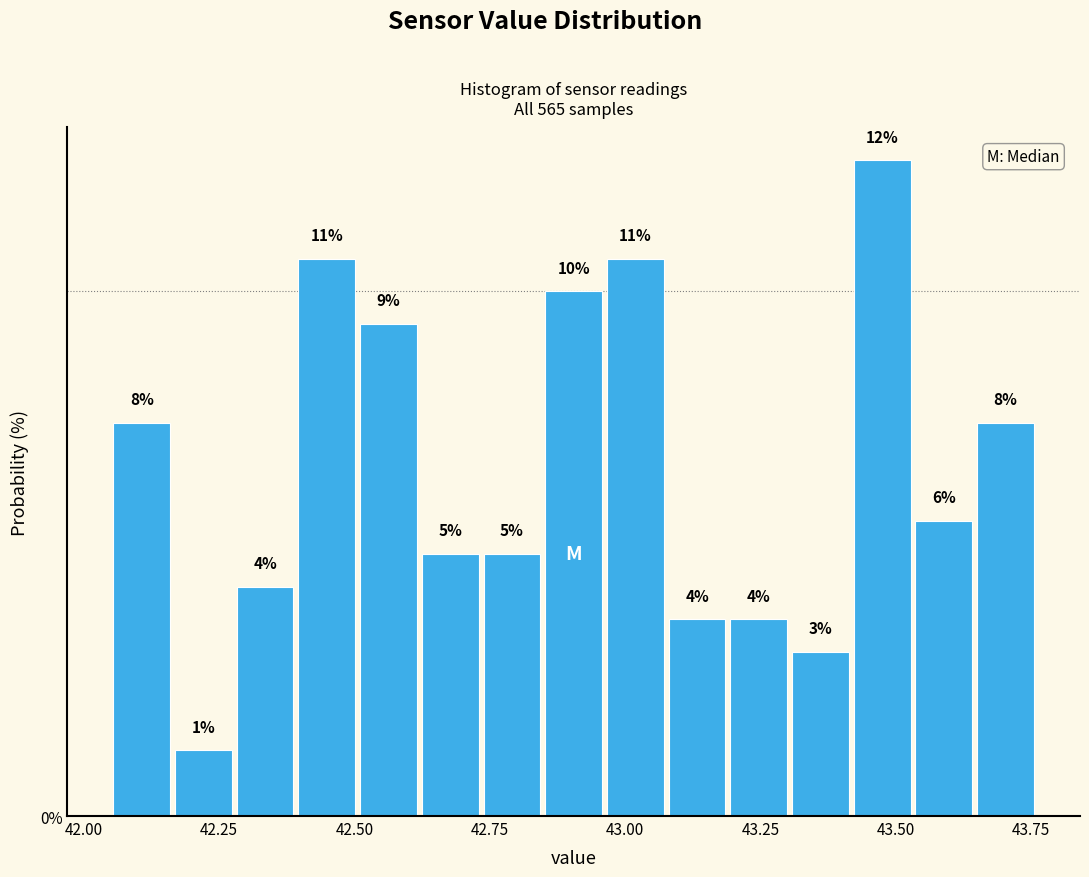

Around what value on the x-axis is the tallest bar? Give the approximate position of its centre, as read against the axis.

43.50